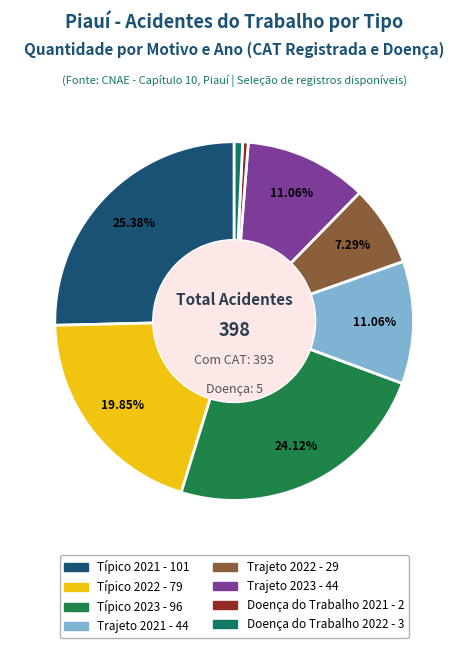

How much of the chart is everything except Típico 2021?

74.6%